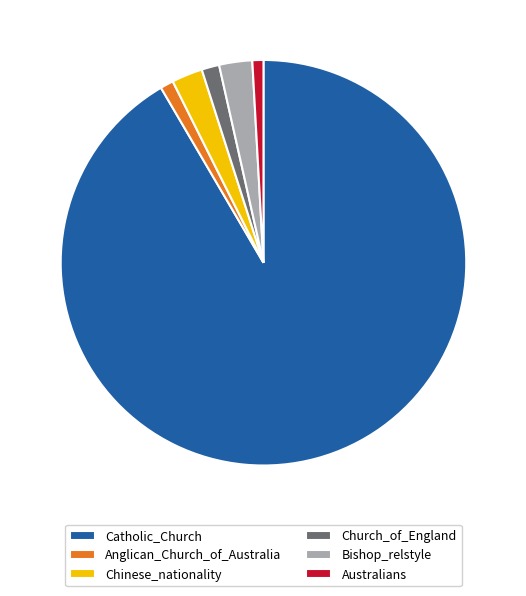

What is the largest slice in the pie chart?

Catholic_Church